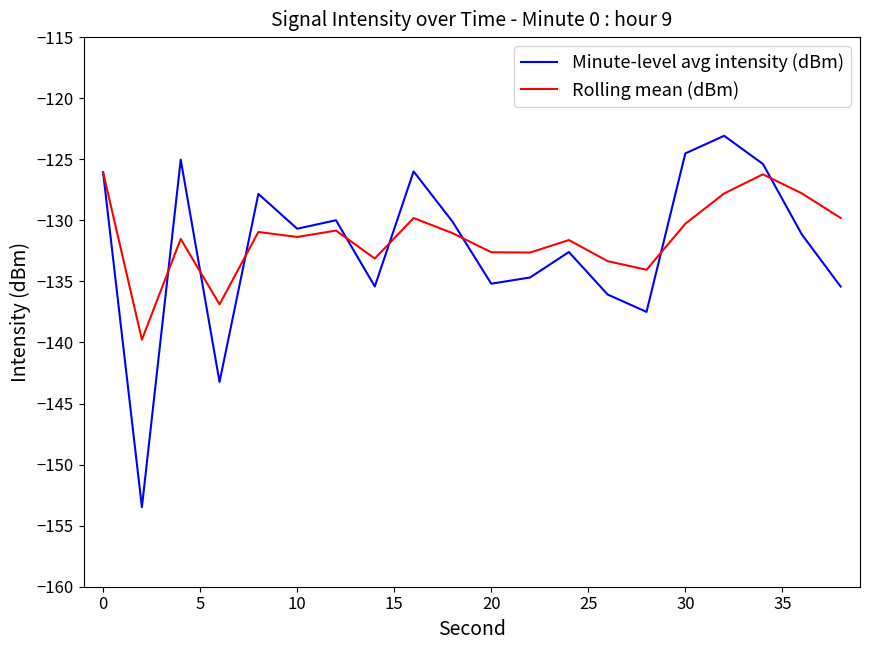

Rank the series by their maximum value, from lowest to highest.

Rolling mean (dBm), Minute-level avg intensity (dBm)